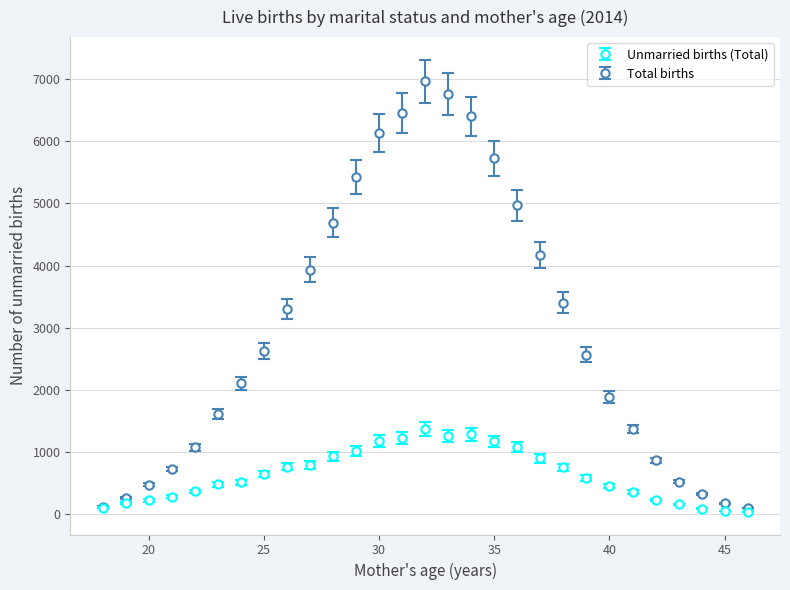

What are all the series names shown in the legend?

Unmarried births (Total), Total births